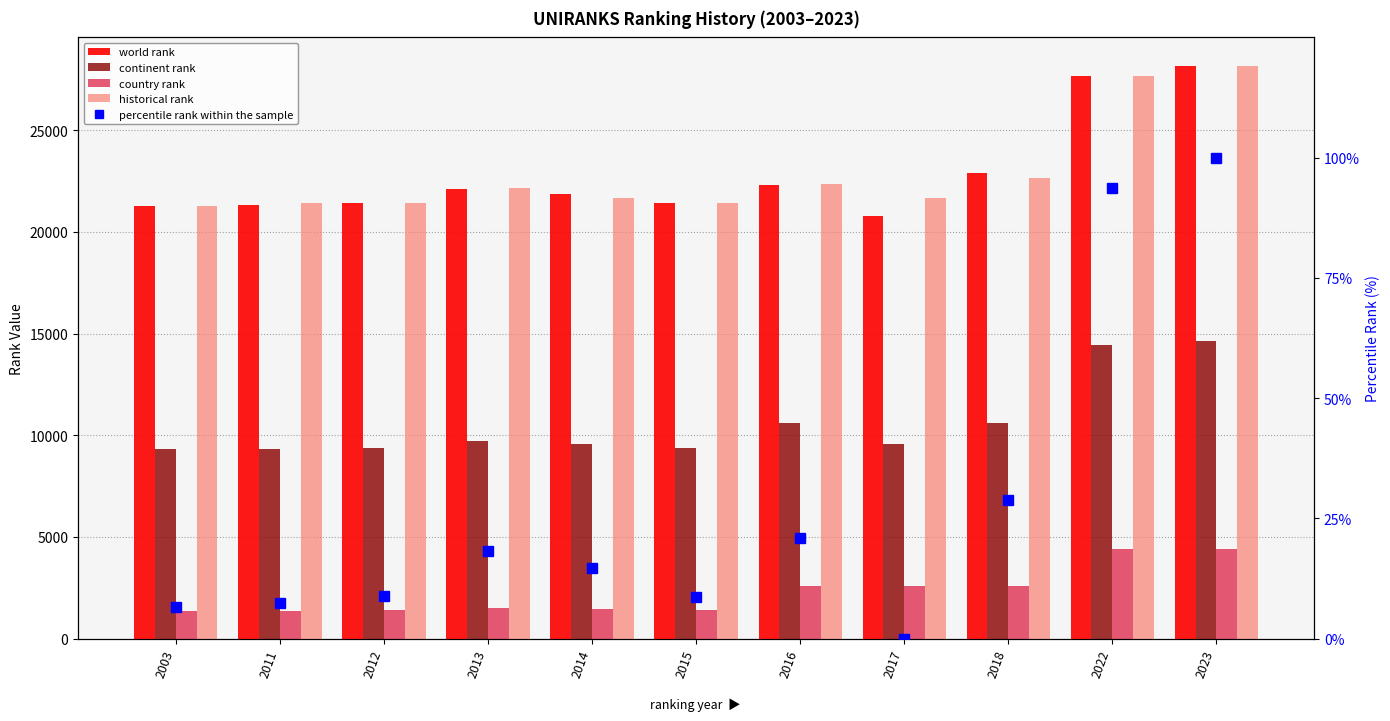

Which has a higher value, 2017 or 2022?

2022